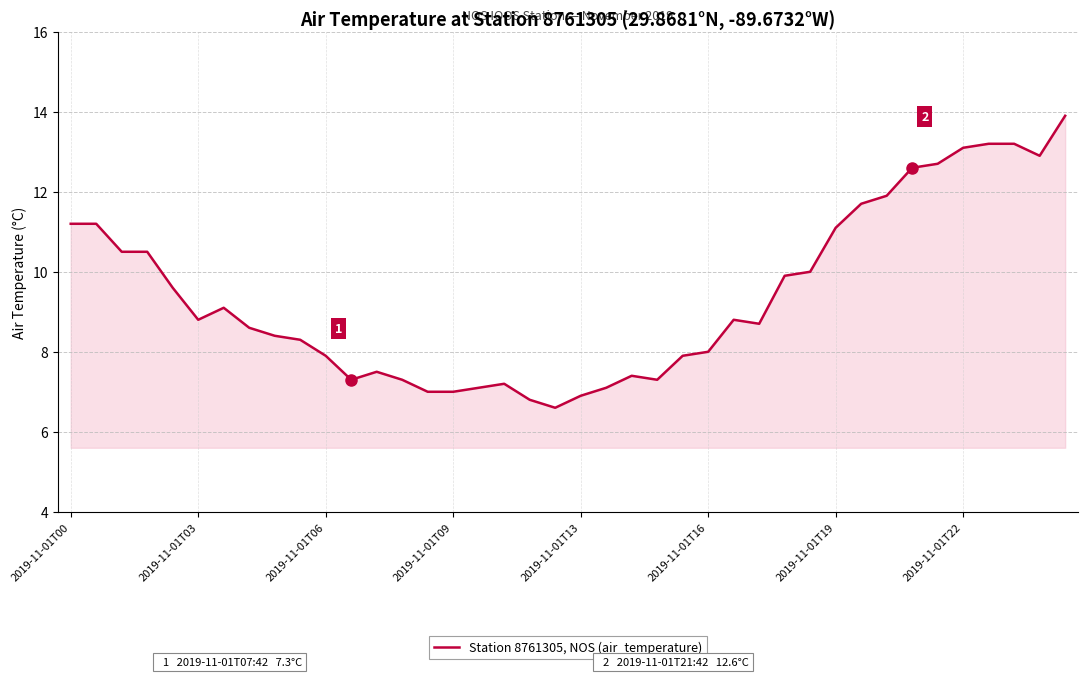

What is the difference between the maximum and minimum values?

7.3